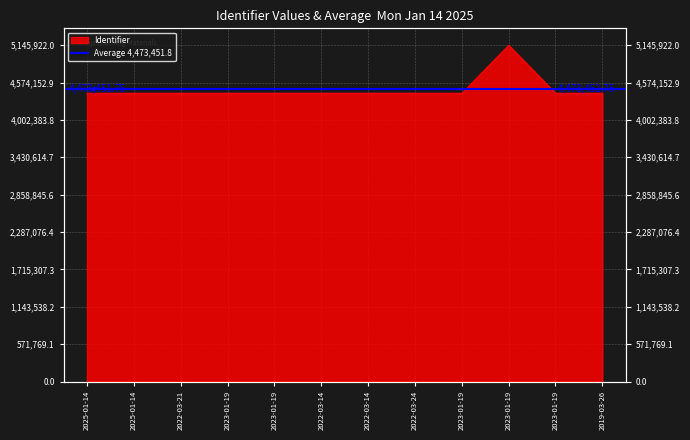

Reading right to left, transcribe all the data shown in this chart.

2019-03-26=4412296	2023-01-19=4412367	2023-01-19=5145922	2023-01-19=4412295	2022-03-24=4412293	2022-03-14=4412363	2022-03-14=4412362	2023-01-19=4412361	2023-01-19=4412292	2022-03-21=4412291	2025-01-14=4412290	2025-01-14=4412289